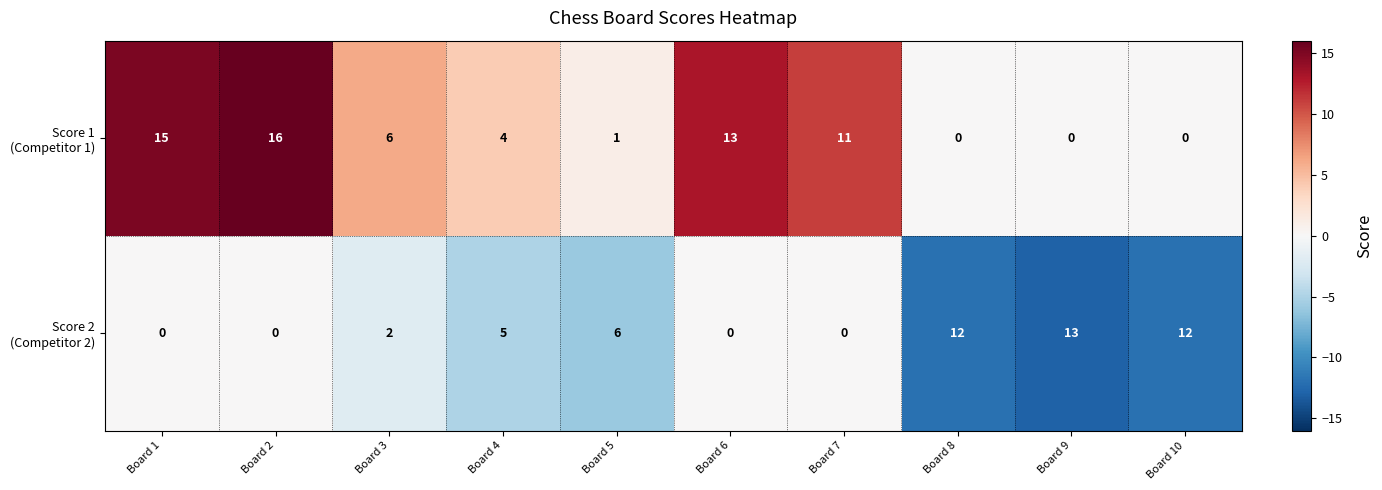

What is the greatest value displayed?

16